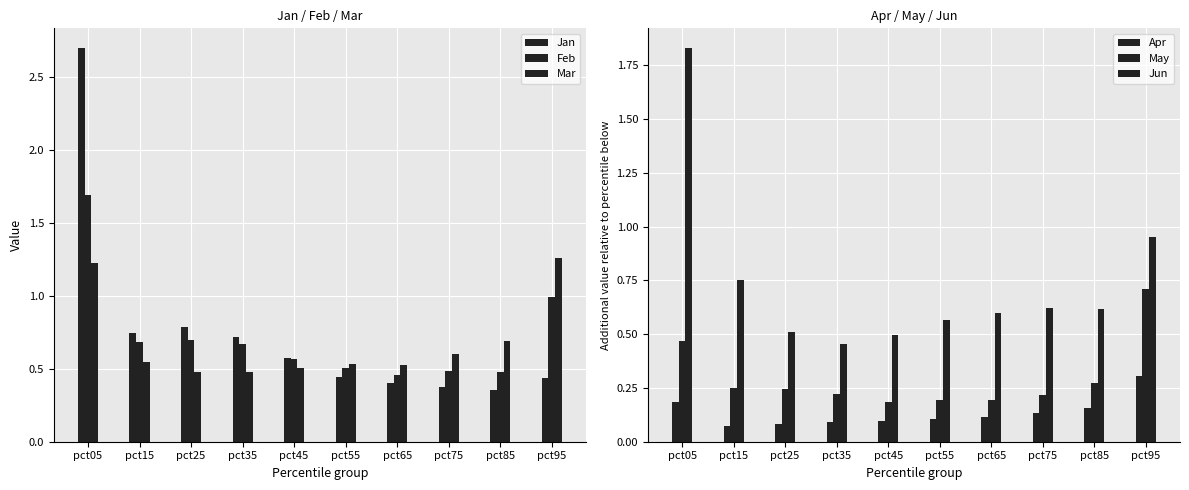

How many data points does each series have?

10